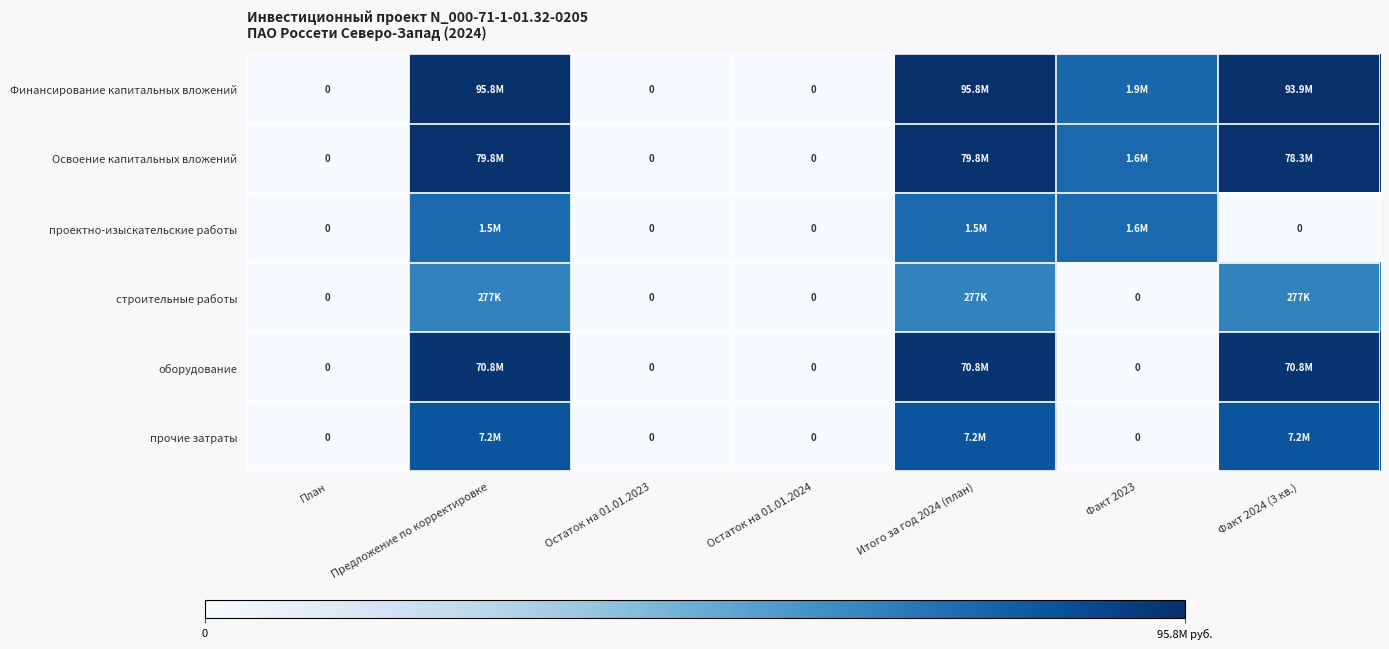

At План, list the series in order from largest to smallest.

Финансирование капитальных вложений, Освоение капитальных вложений, проектно-изыскательские работы, строительные работы, оборудование, прочие затраты